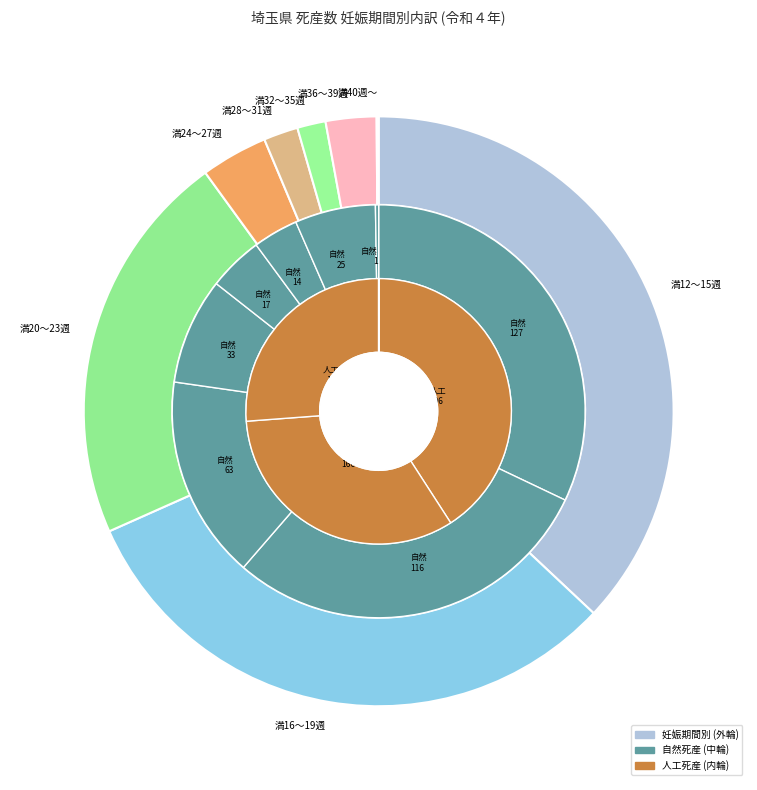

Rank the categories by value from lowest to highest.

満40週～, 満32～35週, 満28～31週, 満36～39週, 満24～27週, 満20～23週, 満16～19週, 満12～15週